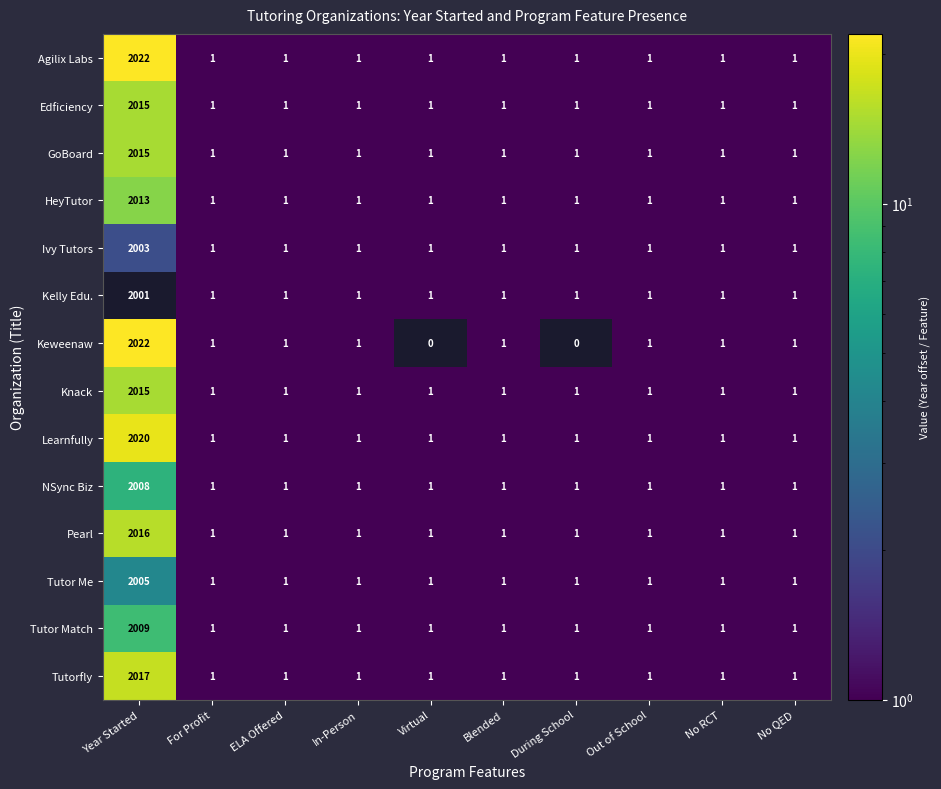

How many series are shown in this chart?

14